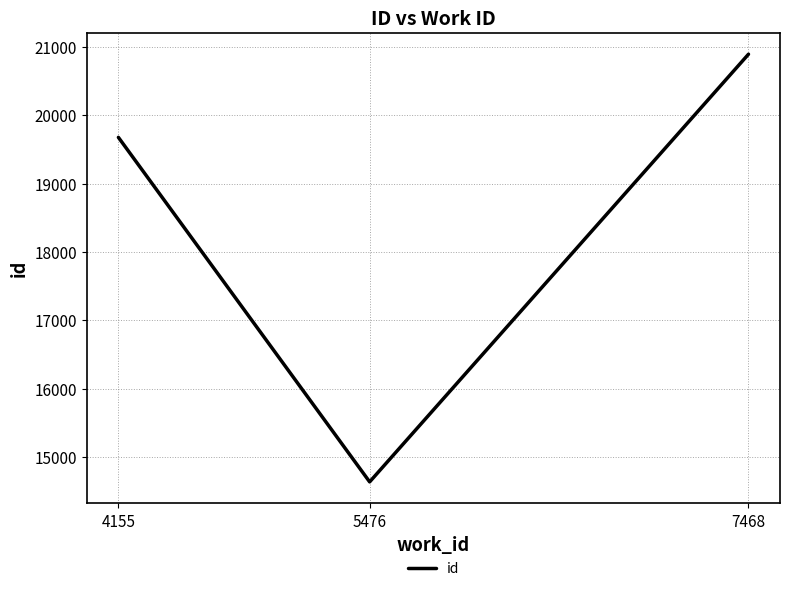

The chart shows a value of 19677 at 4155. True or false?

True